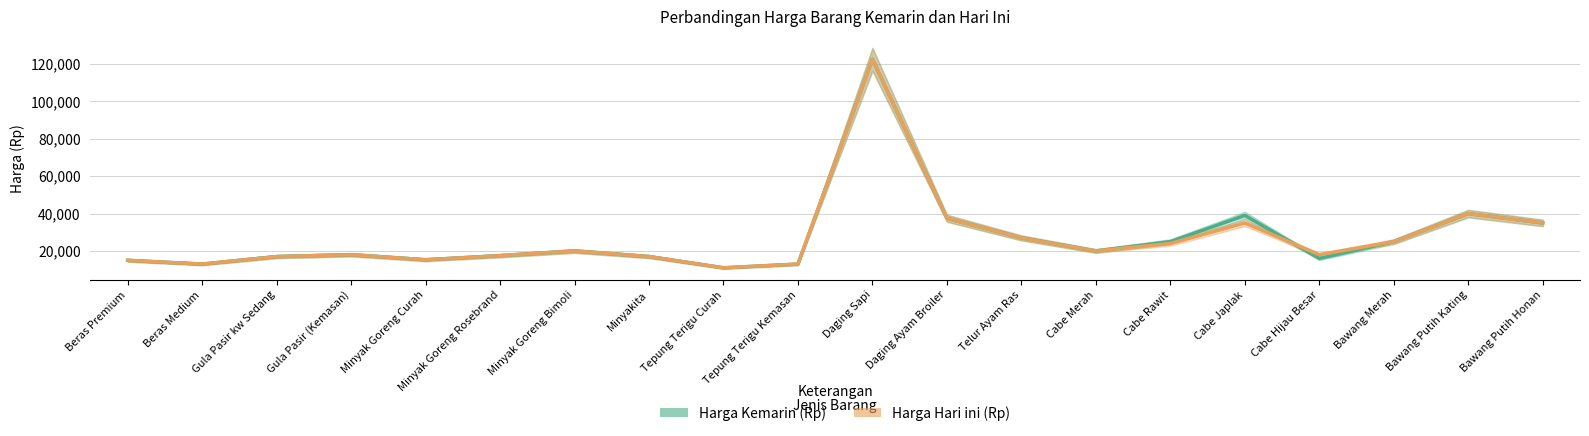

What is the highest value of the Harga Kemarin (Rp) series?

122500